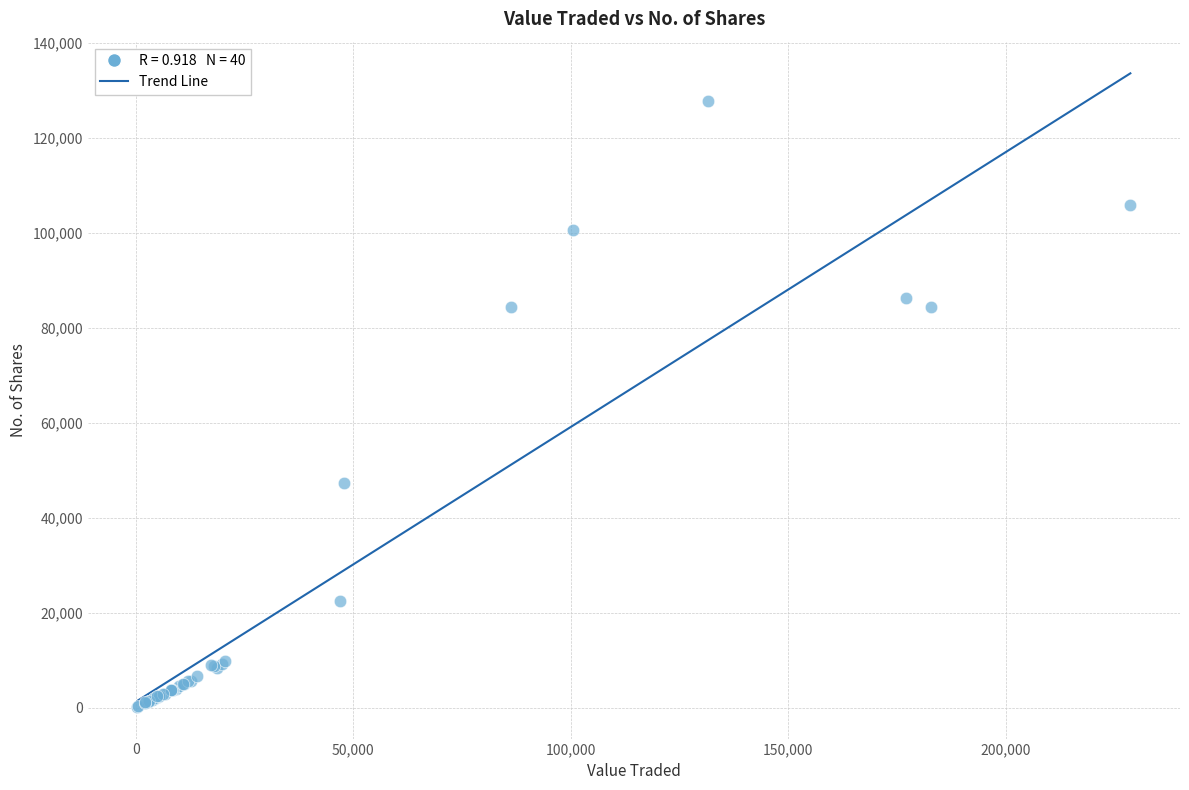

What Y value in the scatter plot is closest to 63994?

47203